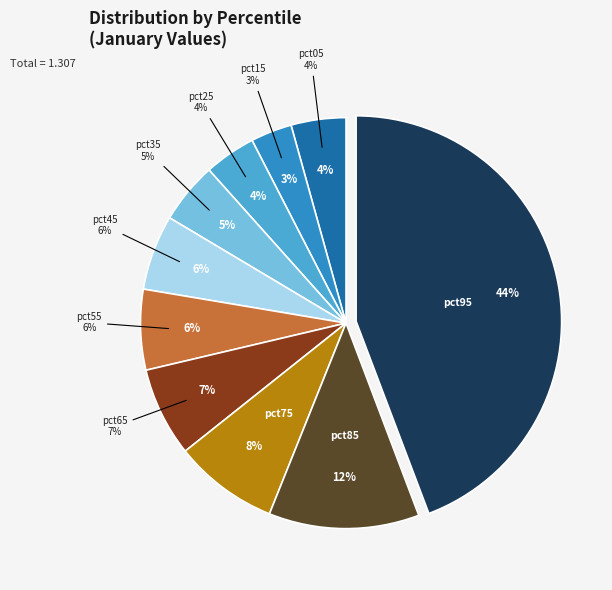

To the nearest percent, what is the combined percentage of pct25 and pct55?

10%